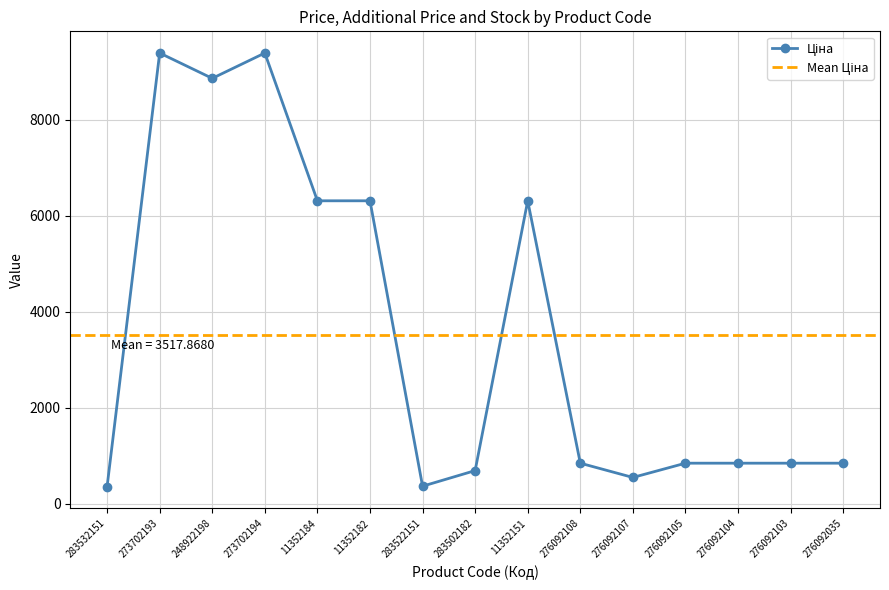

True or false: Залишок and Доп. ціна cross at least once.

False